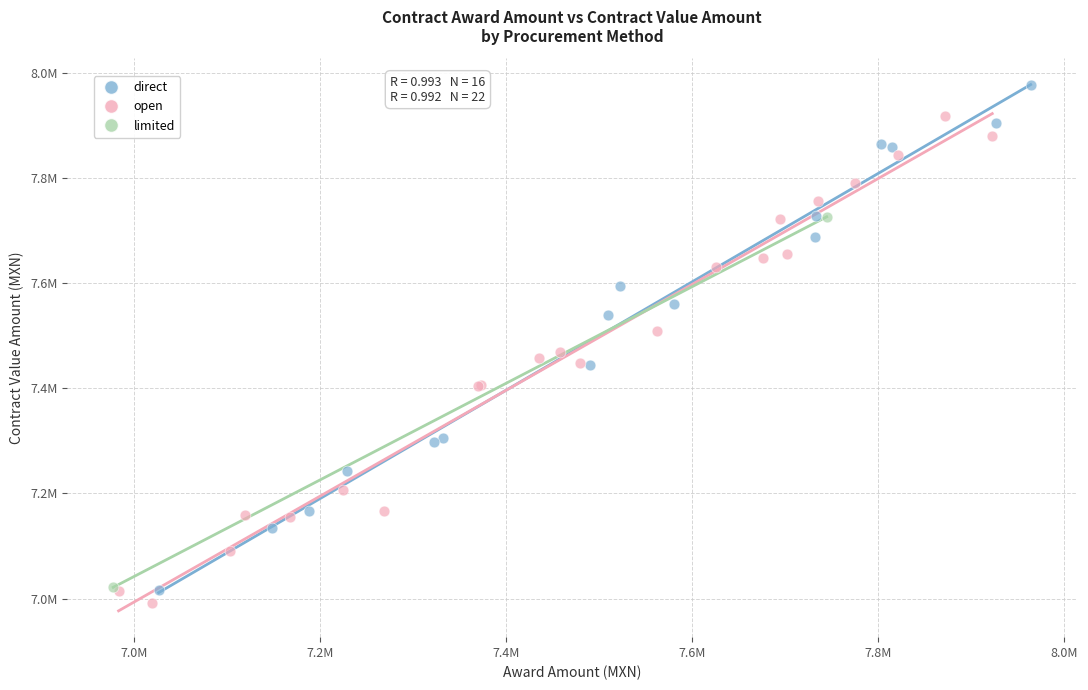

Which series reaches the minimum Y coordinate?

open